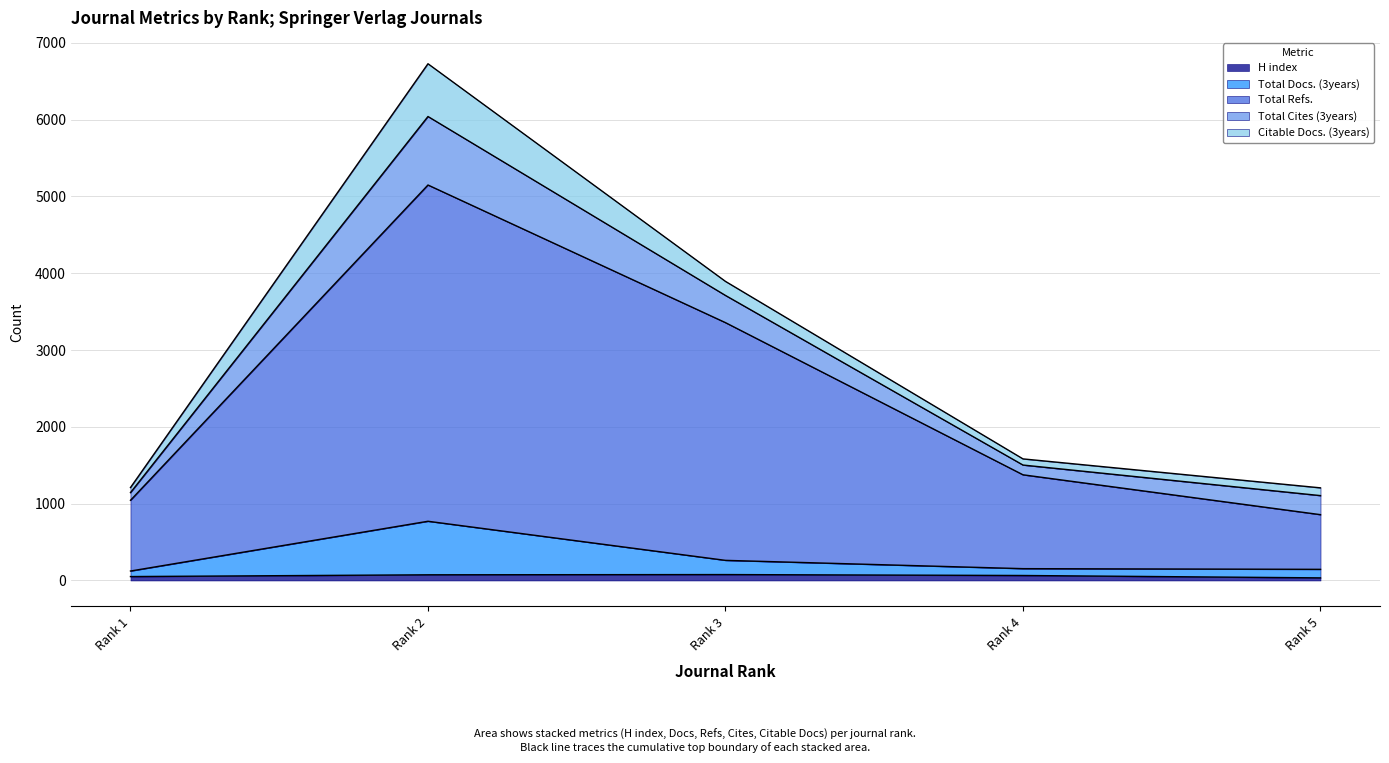

List the labels in order of H index value, smallest first.

Rank 5, Rank 1, Rank 4, Rank 2, Rank 3